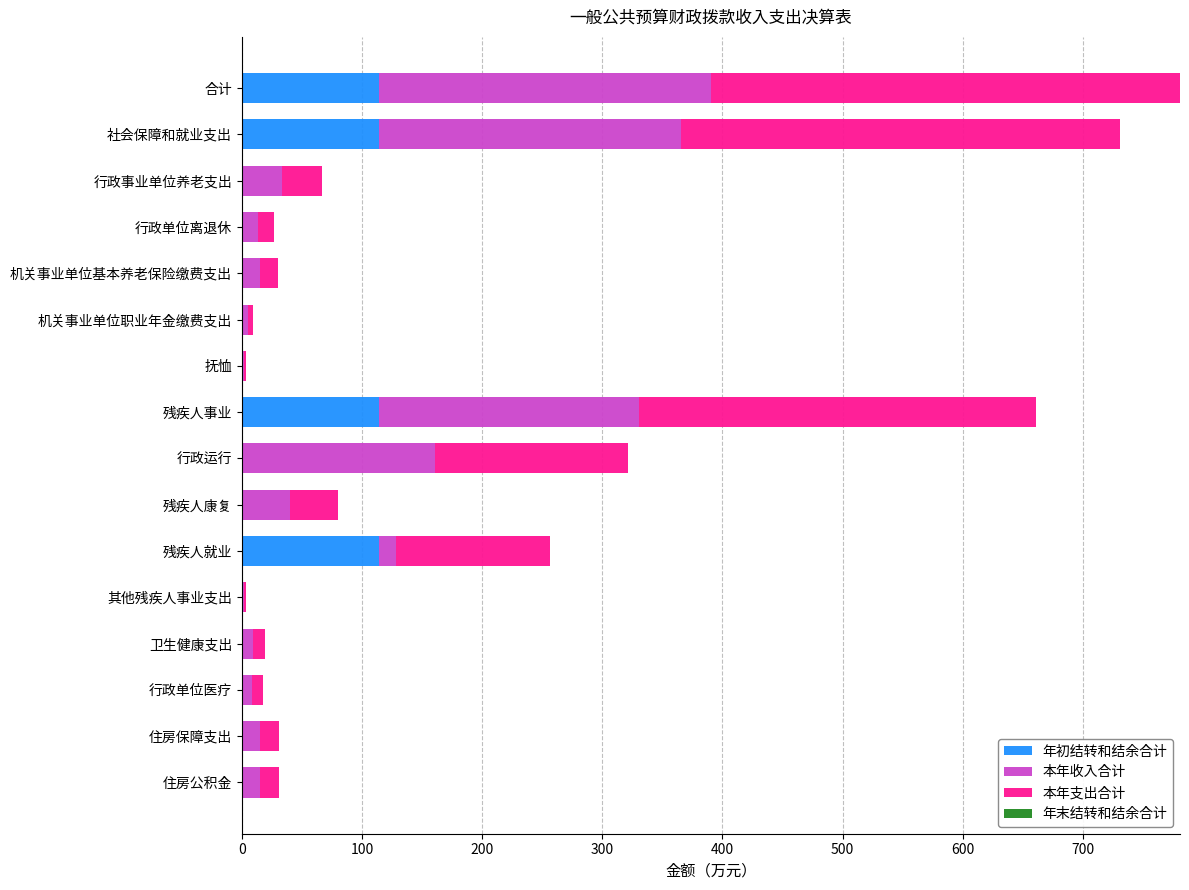

What is the highest value of the 年初结转和结余合计 series?

114.0